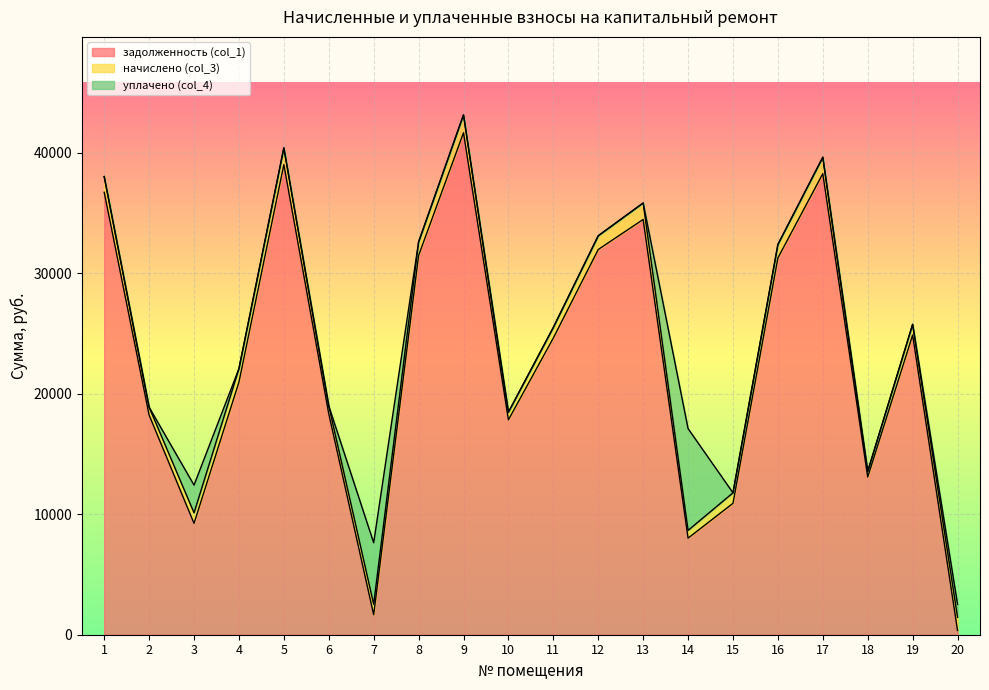

Reading left to right, what are all the values shown in this chart?

задолженность (col_1): 36700.1	18225.2	9237.6	20959.2	38996.9	18325.2	1656.9	31457.2	41643.4	17825.9	24616.4	31956.5	34447.6	8012.5	10900.7	31257.4	38247.8	13082.3	24866.0	350.5
начислено (col_3): 1305.4	648.2	872.0	1115.3	1387.0	651.8	863.1	1118.9	1481.2	634.0	875.6	1136.6	1367.5	642.9	870.2	1111.8	1360.4	465.3	884.5	1095.8
уплачено (col_4): 0.0	0.0	2300.0	0.0	0.0	0.0	5108.8	0.0	0.0	0.0	0.0	0.0	0.0	8441.1	0.0	0.0	0.0	0.0	0.0	1081.0